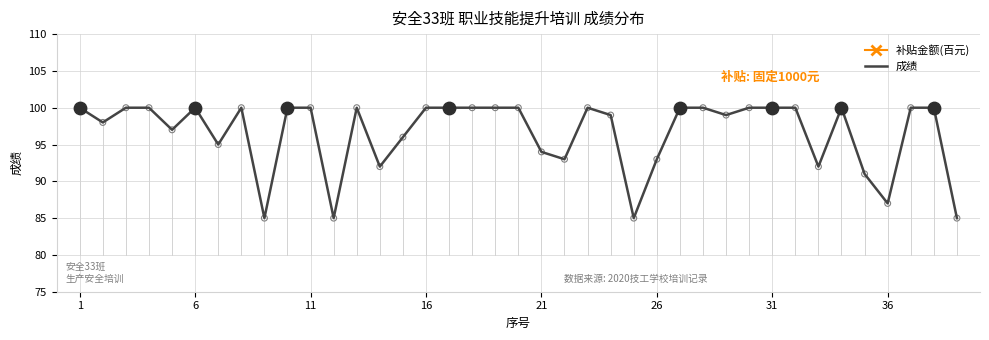

At which category is the sum across all series the highest?

1